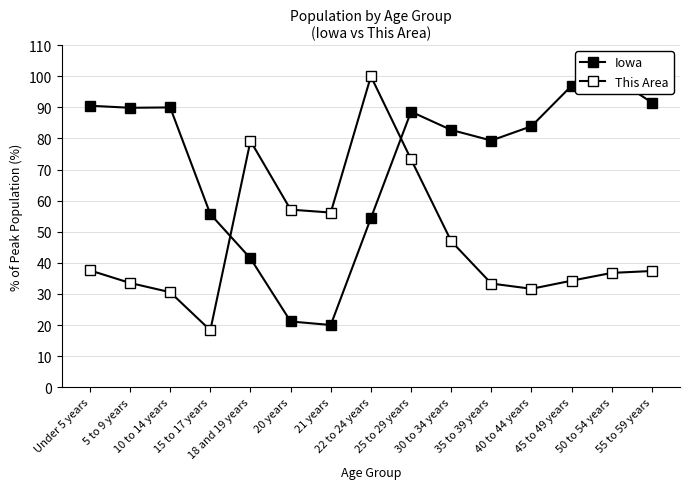

Count the number of data series in this chart.

2